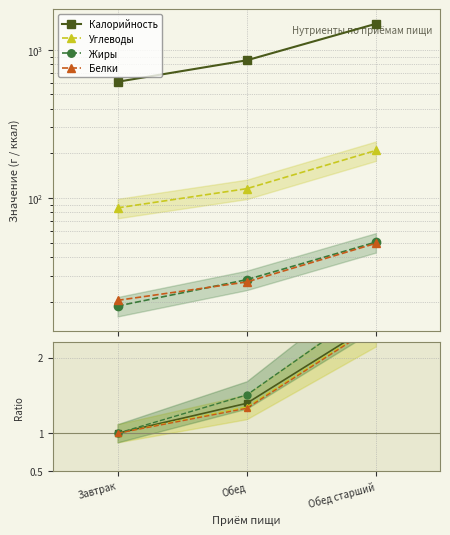

What is the label of the 3rd point from the left?

Обед старший